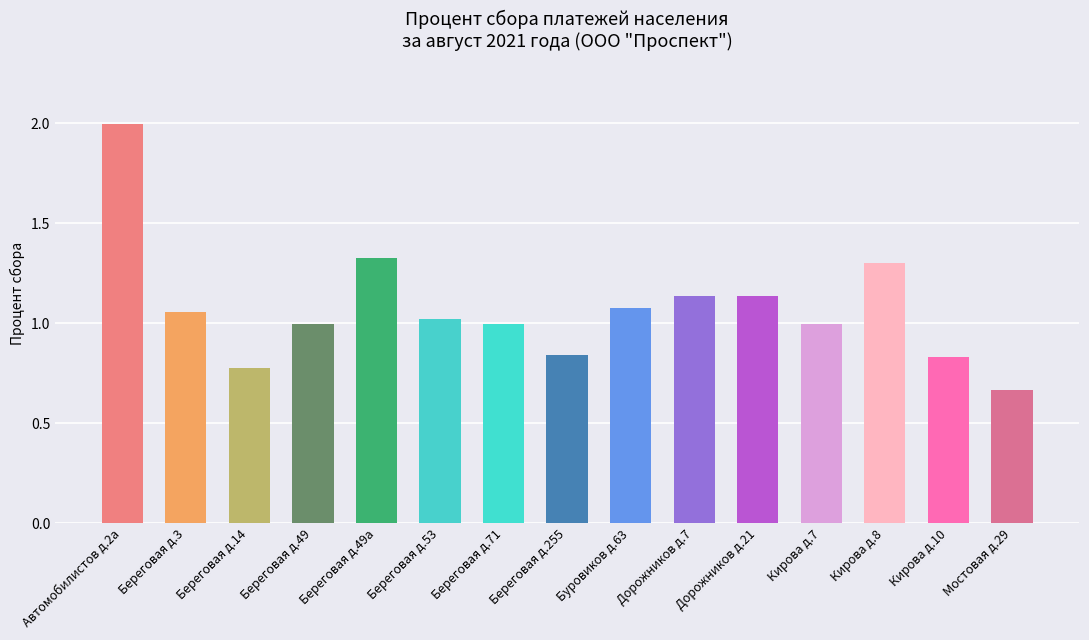

Between Мостовая д.29 and Береговая д.14, which is larger?

Береговая д.14